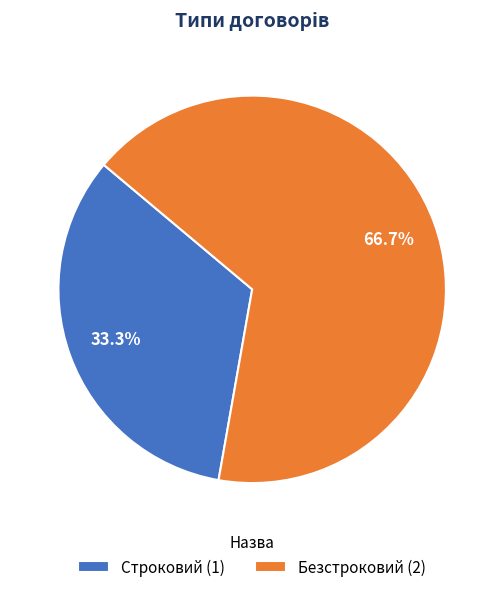

How many segments does this pie chart have?

2